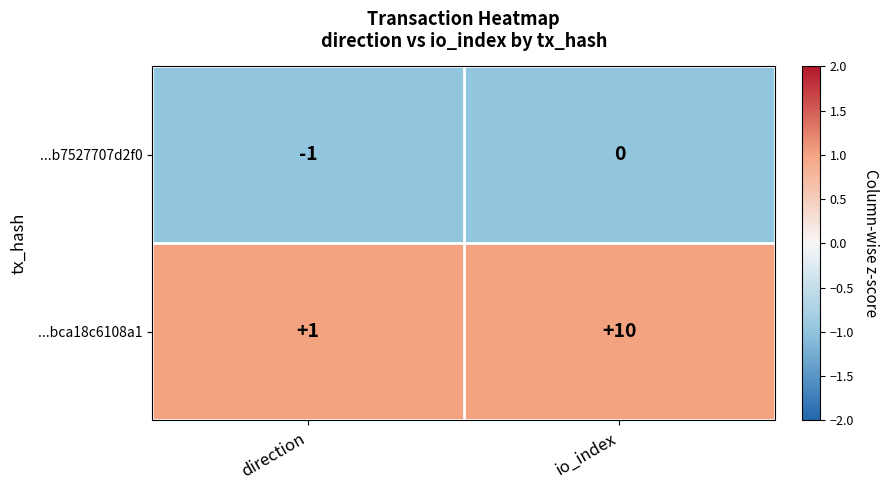

Which series has the largest total across all categories?

...bca18c6108a1